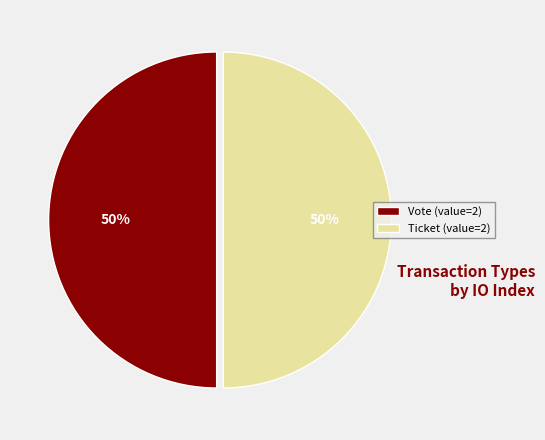

To the nearest percent, what percentage of the pie is Vote (value=2)?

50%